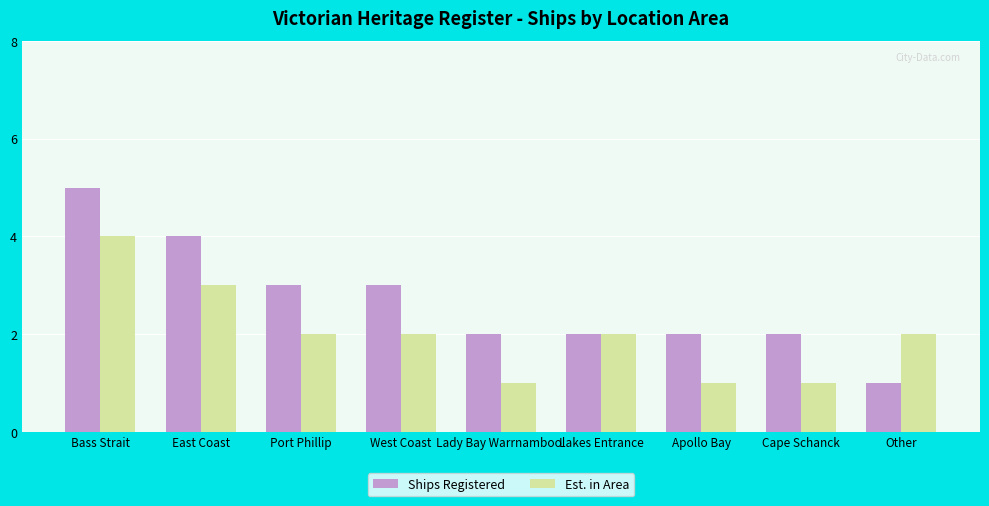

At which label does Est. in Area first exceed 2?

Bass Strait